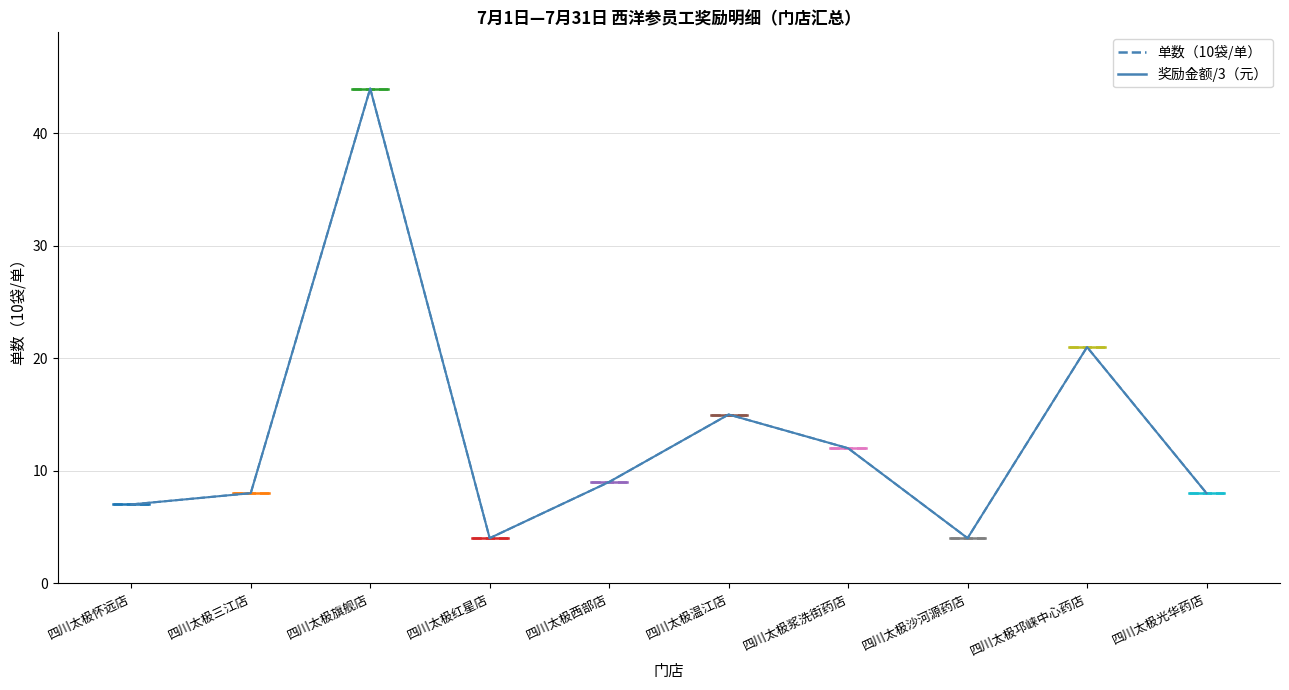

Reading left to right, transcribe all the data shown in this chart.

单数（10袋/单）: 四川太极怀远店=7	四川太极三江店=8	四川太极旗舰店=44	四川太极红星店=4	四川太极西部店=9	四川太极温江店=15	四川太极浆洗街药店=12	四川太极沙河源药店=4	四川太极邛崃中心药店=21	四川太极光华药店=8
奖励金额（元）: 四川太极怀远店=7	四川太极三江店=8	四川太极旗舰店=44	四川太极红星店=4	四川太极西部店=9	四川太极温江店=15	四川太极浆洗街药店=12	四川太极沙河源药店=4	四川太极邛崃中心药店=21	四川太极光华药店=8